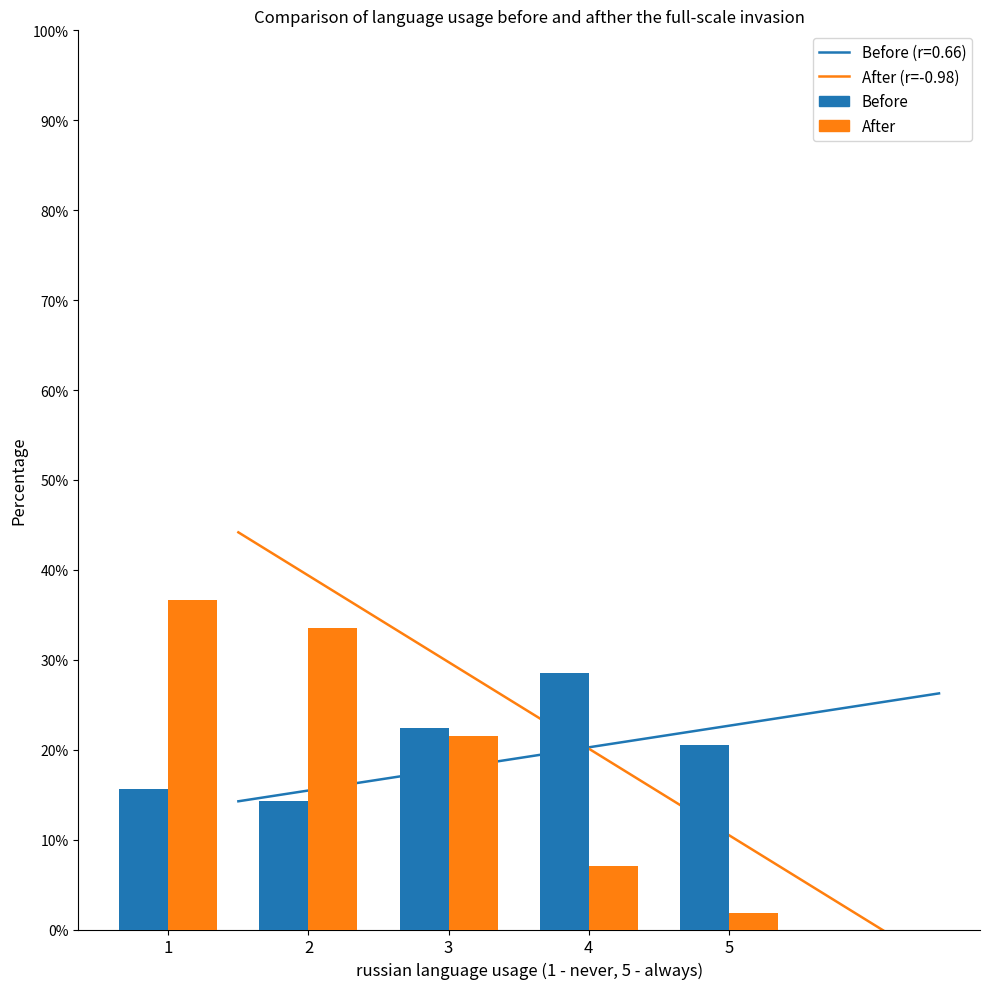

What are all the series names shown in the legend?

Before, After